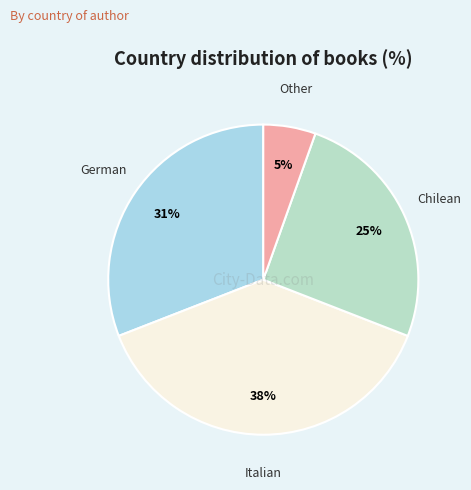

Count the number of slices in the pie.

4